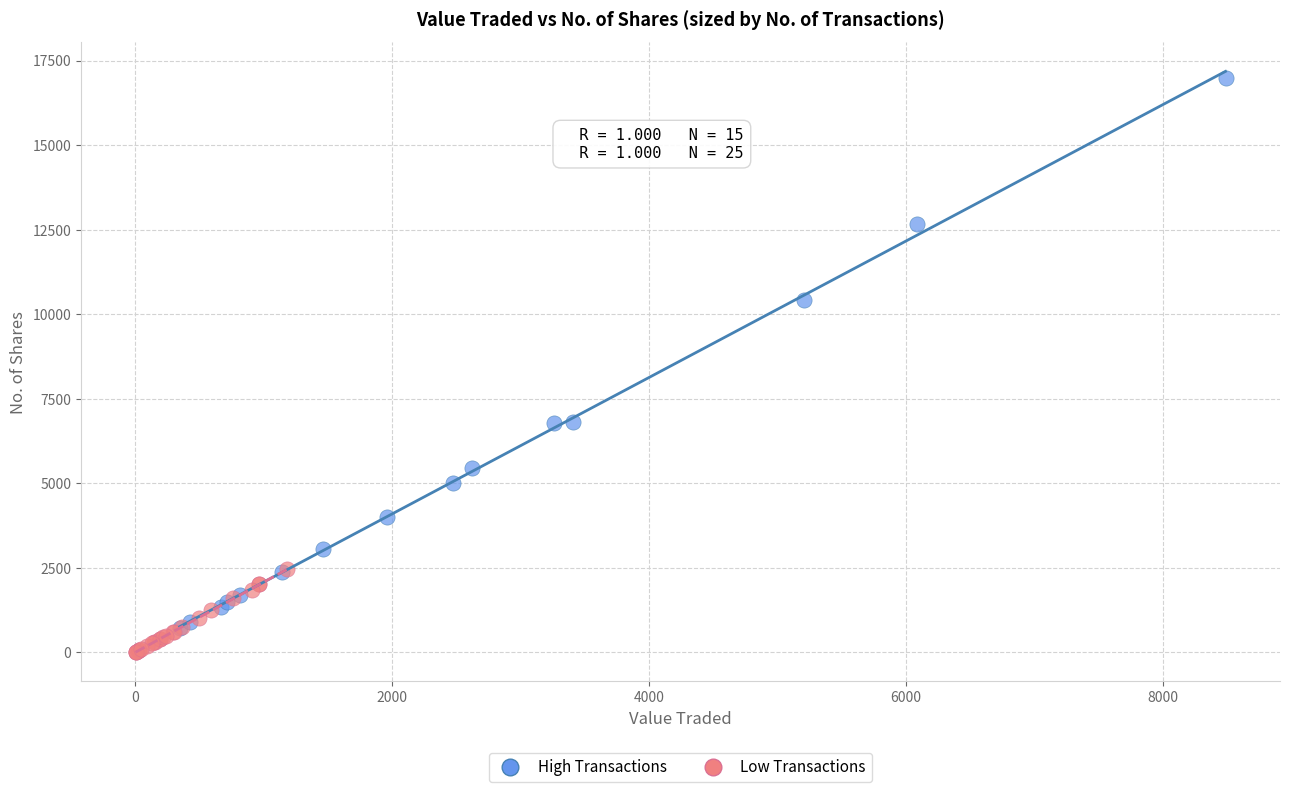

Which series has the widest spread of Y values?

High Transactions